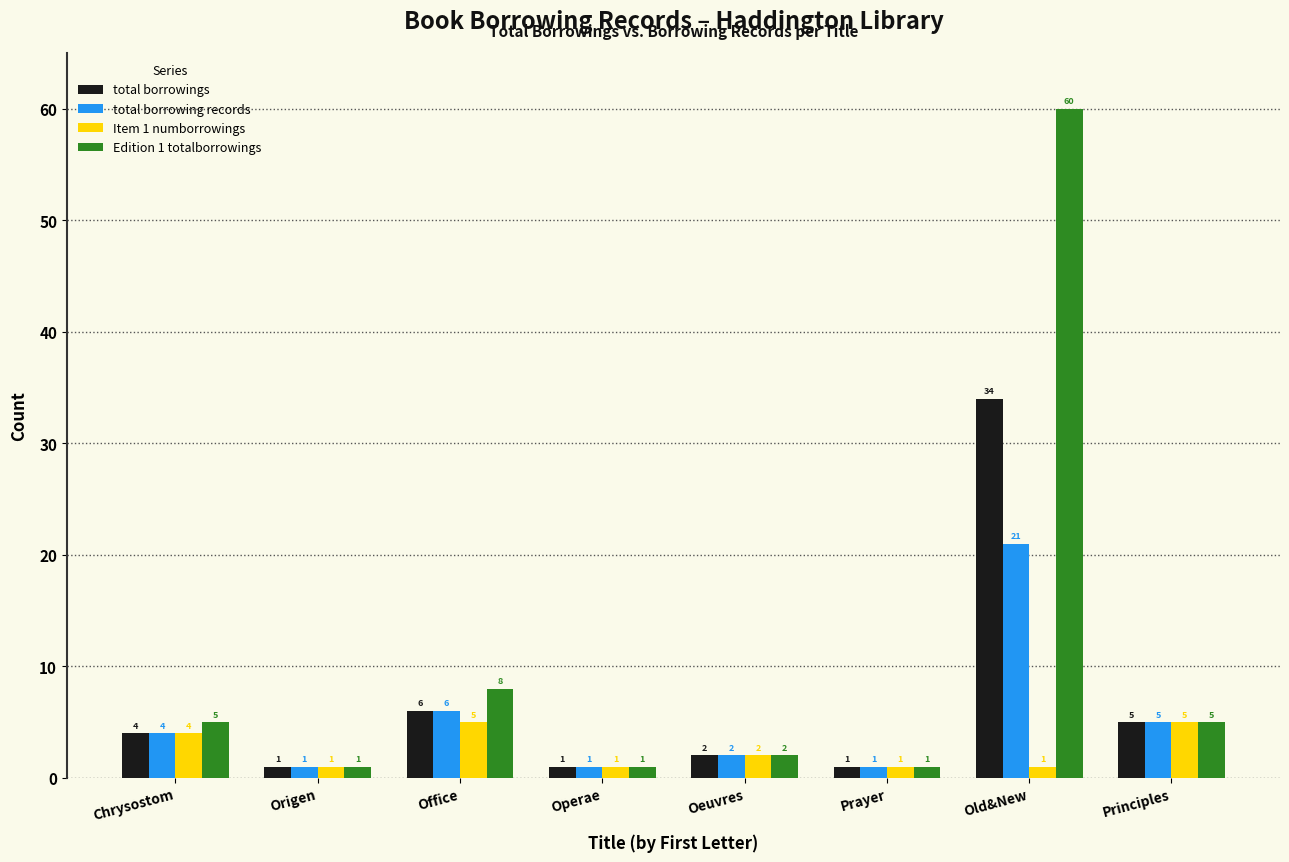

Reading left to right, list all the values displayed in this chart.

total borrowings: Chrysostom=4	Origen=1	Office=6	Operae=1	Oeuvres=2	Prayer=1	Old&New=34	Principles=5
total borrowing records: Chrysostom=4	Origen=1	Office=6	Operae=1	Oeuvres=2	Prayer=1	Old&New=21	Principles=5
Item 1 numborrowings: Chrysostom=4	Origen=1	Office=5	Operae=1	Oeuvres=2	Prayer=1	Old&New=1	Principles=5
Edition 1 totalborrowings: Chrysostom=5	Origen=1	Office=8	Operae=1	Oeuvres=2	Prayer=1	Old&New=60	Principles=5